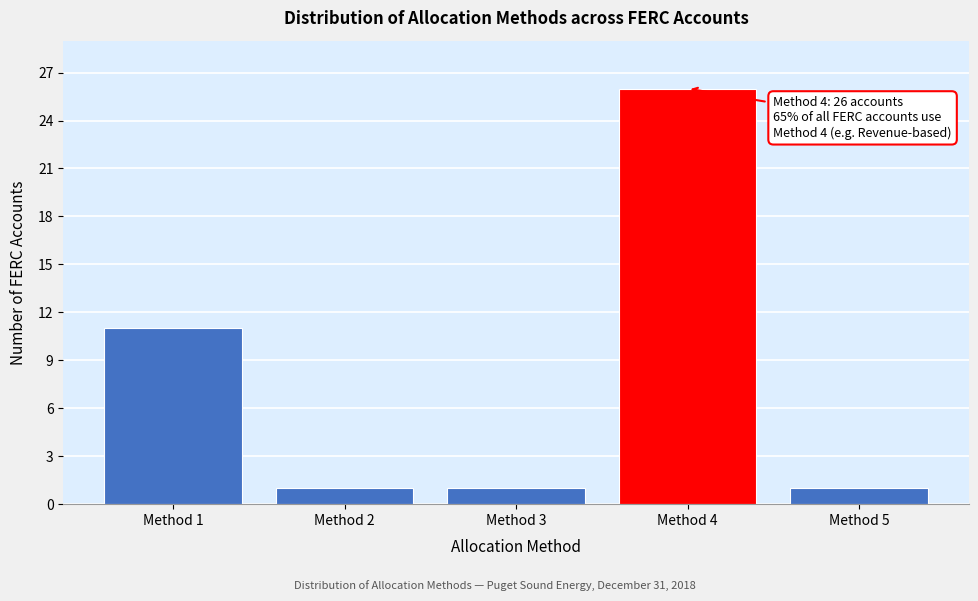

Reading right to left, list all the values displayed in this chart.

1	26	1	1	11